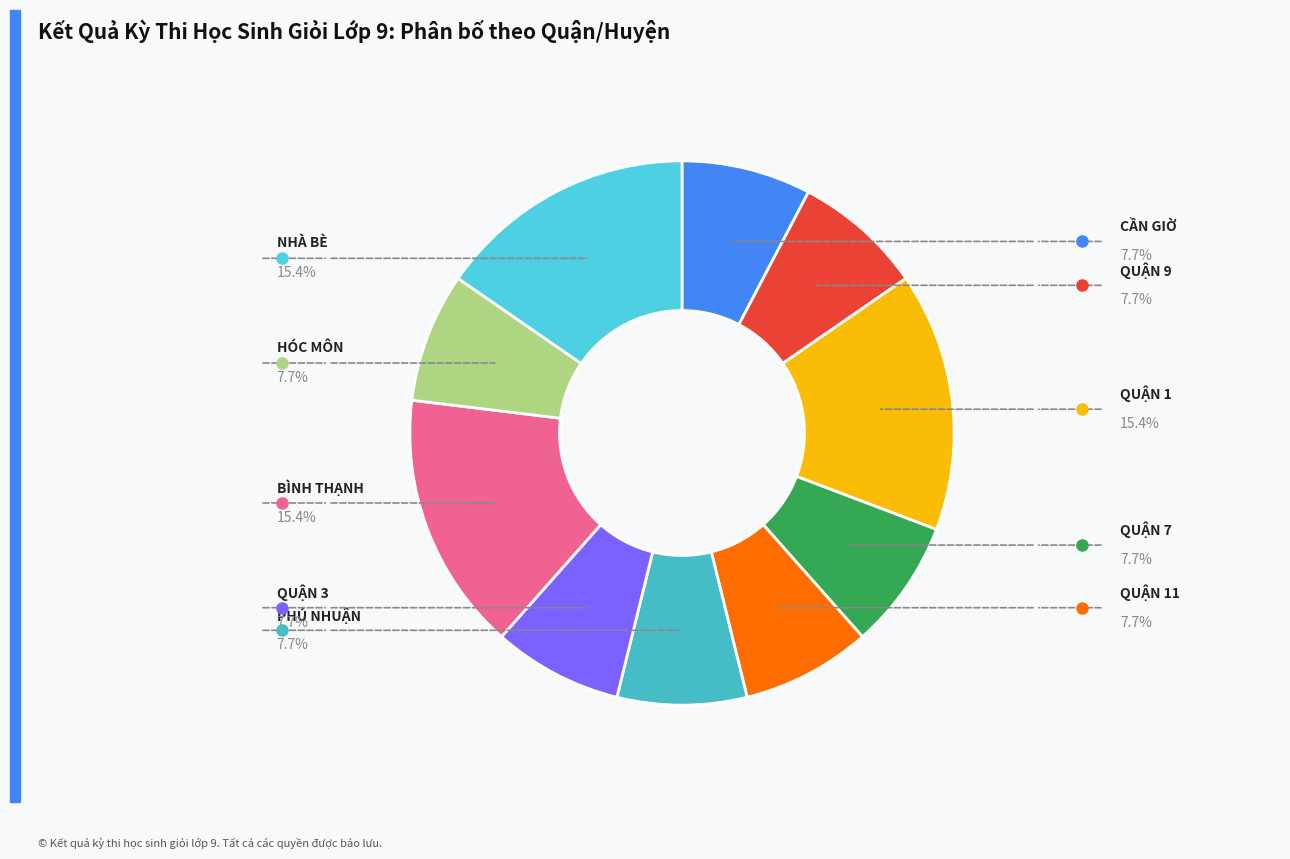

How many slices are in this pie chart?

10